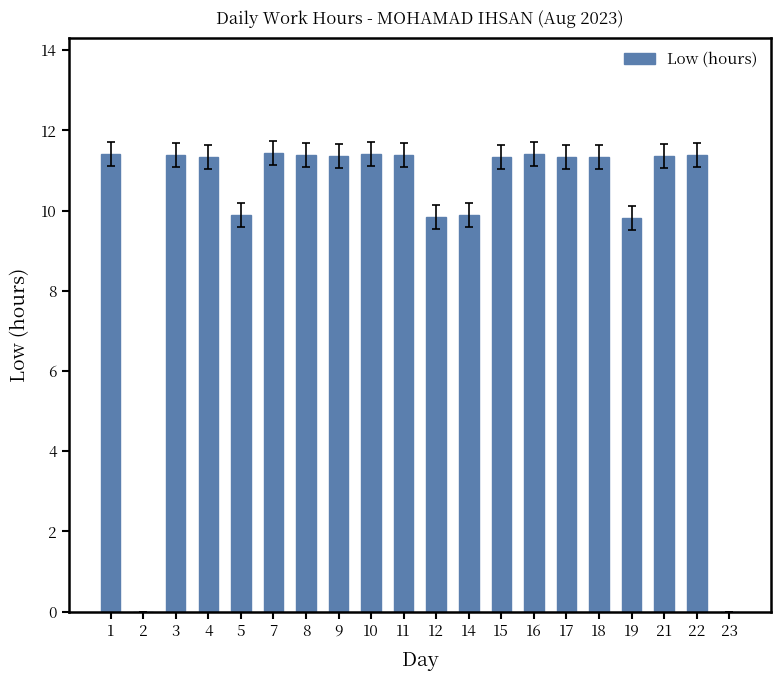

Are the bars grouped side by side (vs. stacked)?

No